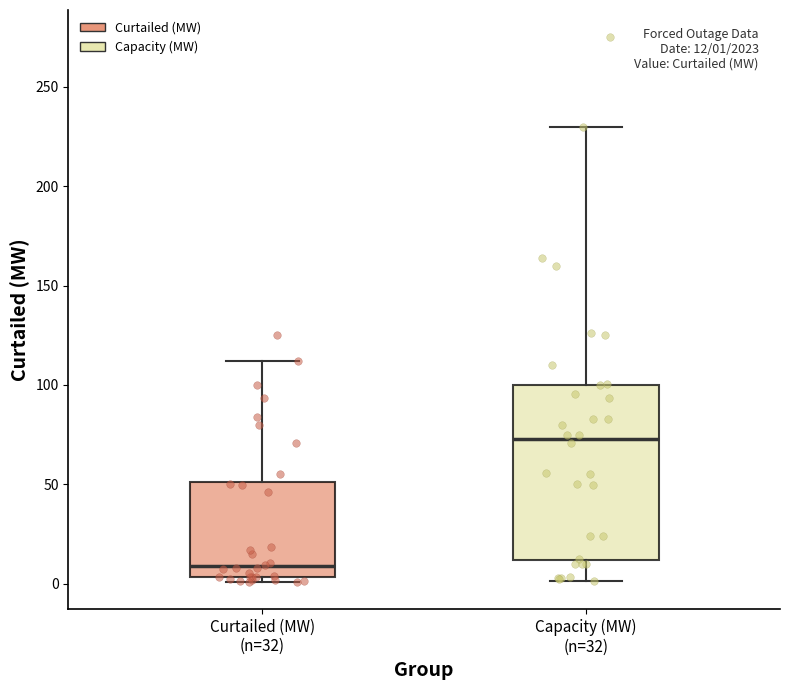

Which box's median line is the lowest?

Curtailed (MW) (n=32)